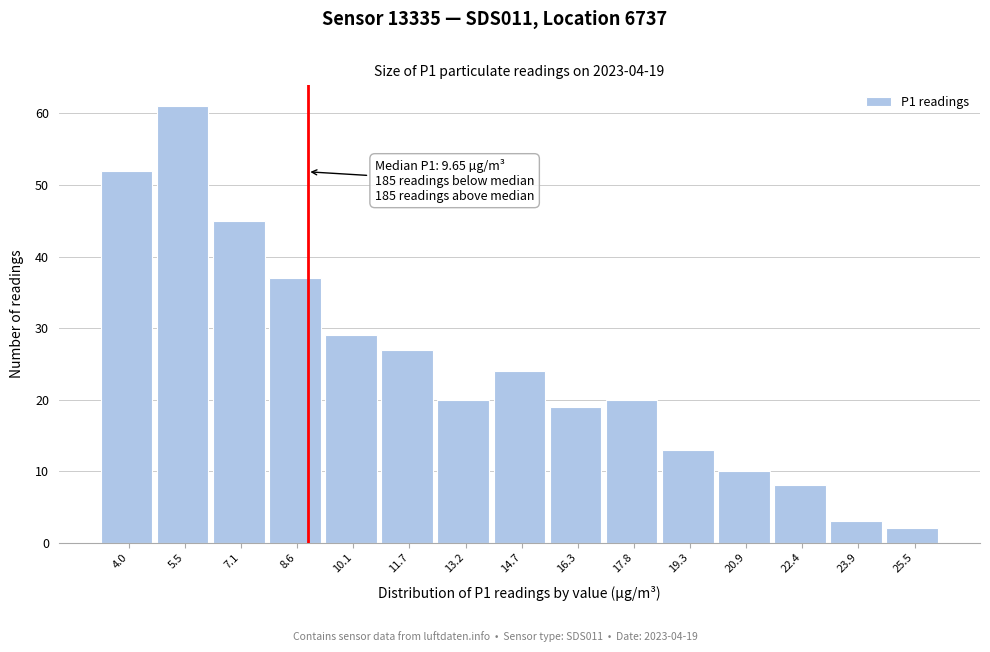

Reading right to left, what are all the values shown in this chart?

2	3	8	10	13	20	19	24	20	27	29	37	45	61	52